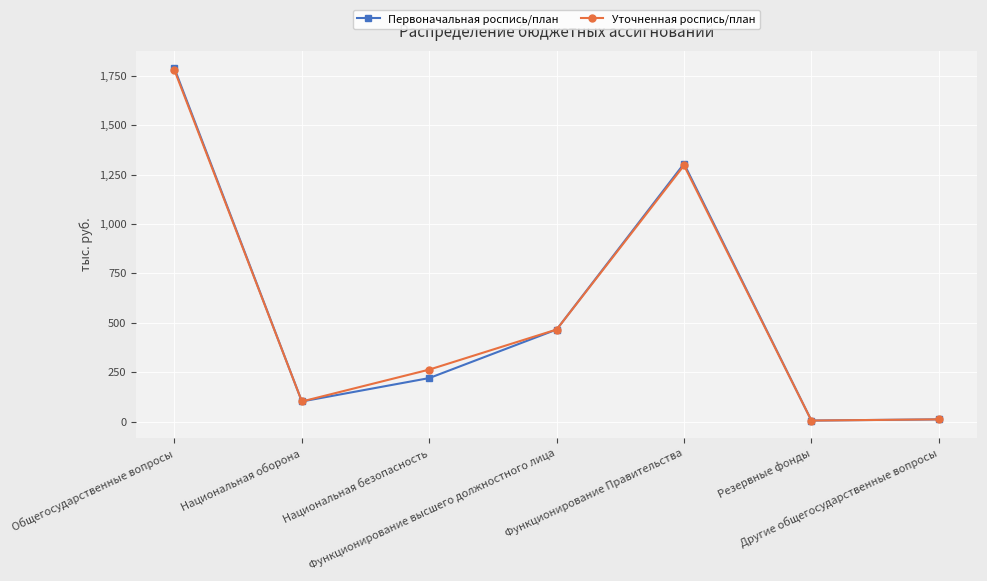

What is the highest value of the Первоначальная роспись/план series?

1787.6